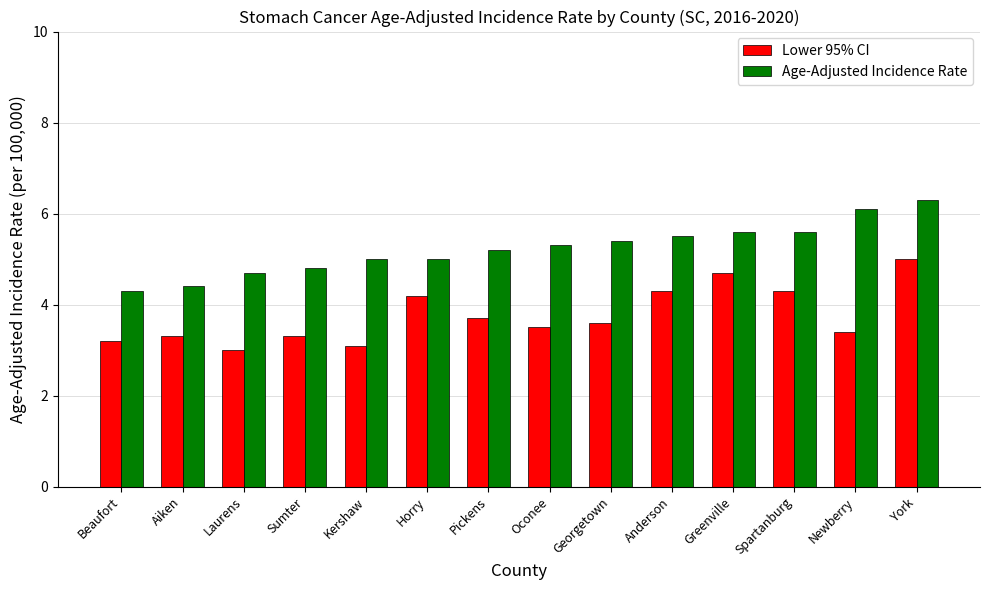

Between Greenville and York, which series saw the biggest shift?

Age-Adjusted Incidence Rate